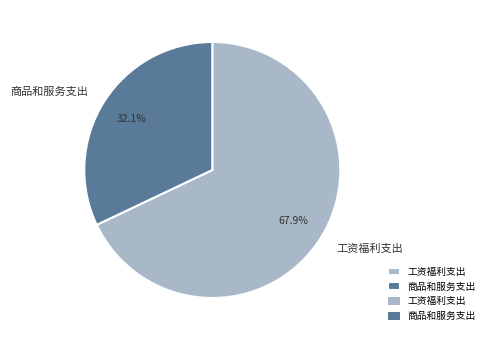

Is it true that 工资福利支出 is 77% of the pie?

False